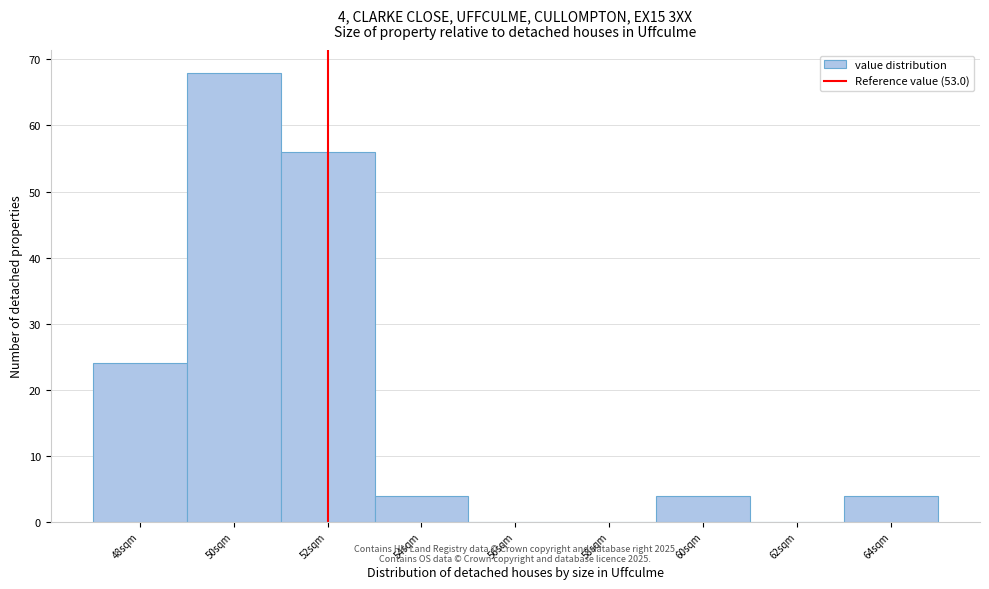

Reading right to left, list all the values displayed in this chart.

64sqm=4	62sqm=0	60sqm=4	58sqm=0	56sqm=0	54sqm=4	52sqm=56	50sqm=68	48sqm=24